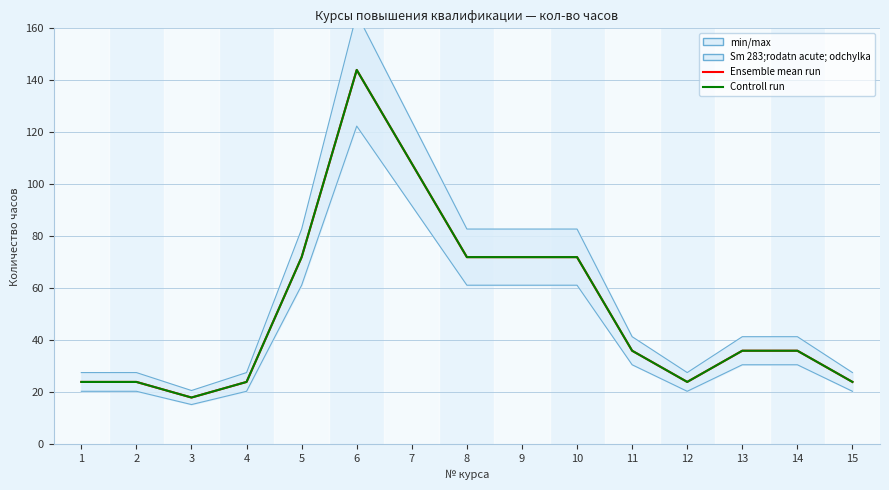

What is the difference between the maximum and minimum values in the Ensemble mean run series?

126